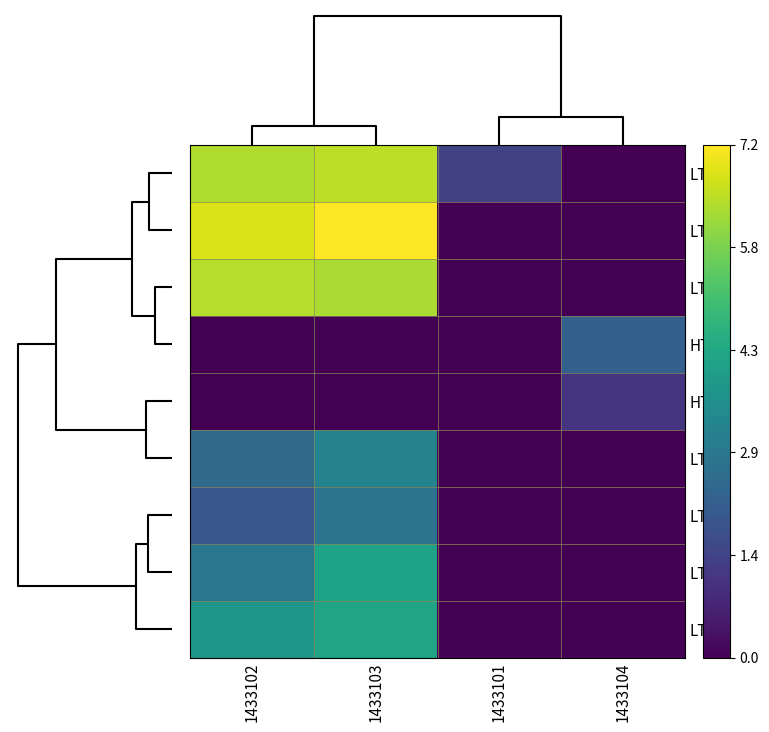

Reading left to right, extract all data points from this chart.

LT1: 1433102=6.4	1433103=6.5	1433101=1.4	1433104=0.0
LT2: 1433102=6.8	1433103=7.2	1433101=0.0	1433104=0.0
LT4: 1433102=6.4	1433103=6.3	1433101=0.0	1433104=0.0
HT2: 1433102=0.0	1433103=0.0	1433101=0.0	1433104=2.2
HT3: 1433102=0.0	1433103=0.0	1433101=0.0	1433104=1.1
LT5: 1433102=2.5	1433103=3.2	1433101=0.0	1433104=0.0
LT7: 1433102=1.9	1433103=2.8	1433101=0.0	1433104=0.0
LT3: 1433102=2.8	1433103=4.2	1433101=0.0	1433104=0.0
LT6: 1433102=3.8	1433103=4.2	1433101=0.0	1433104=0.0